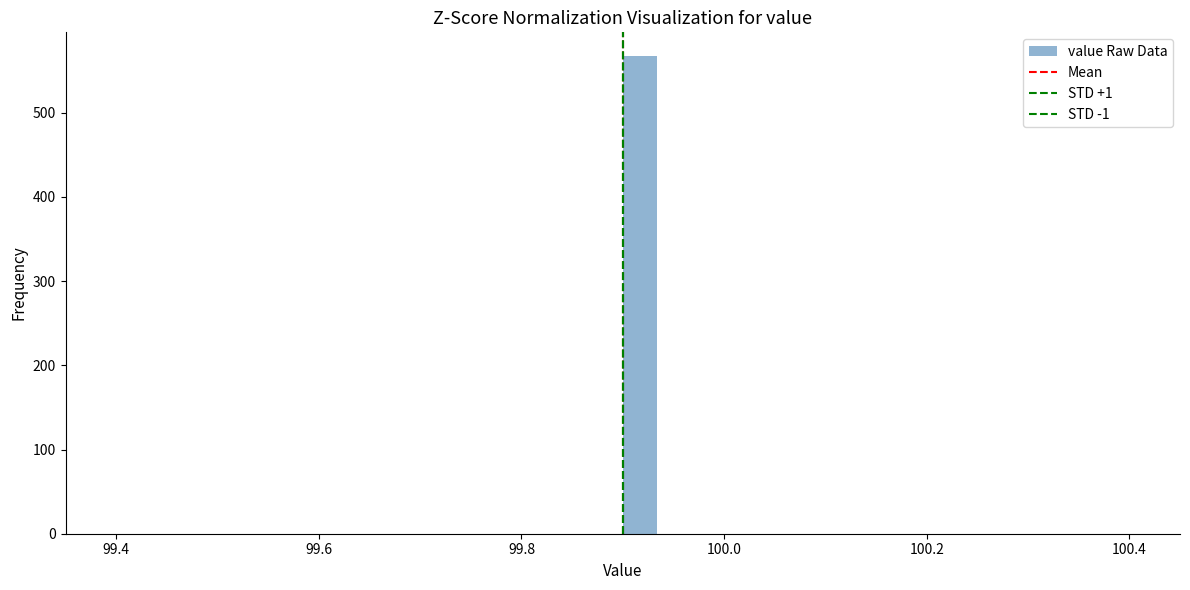

Read against the x-axis, roughly where is the centre of the tallest bar?

99.92